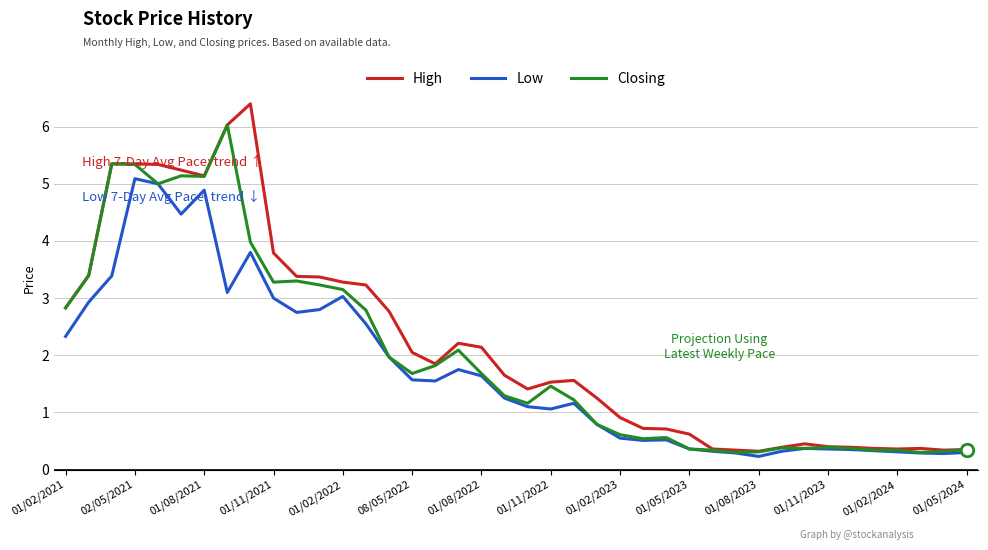

How many values in the High series exceed 1?

24